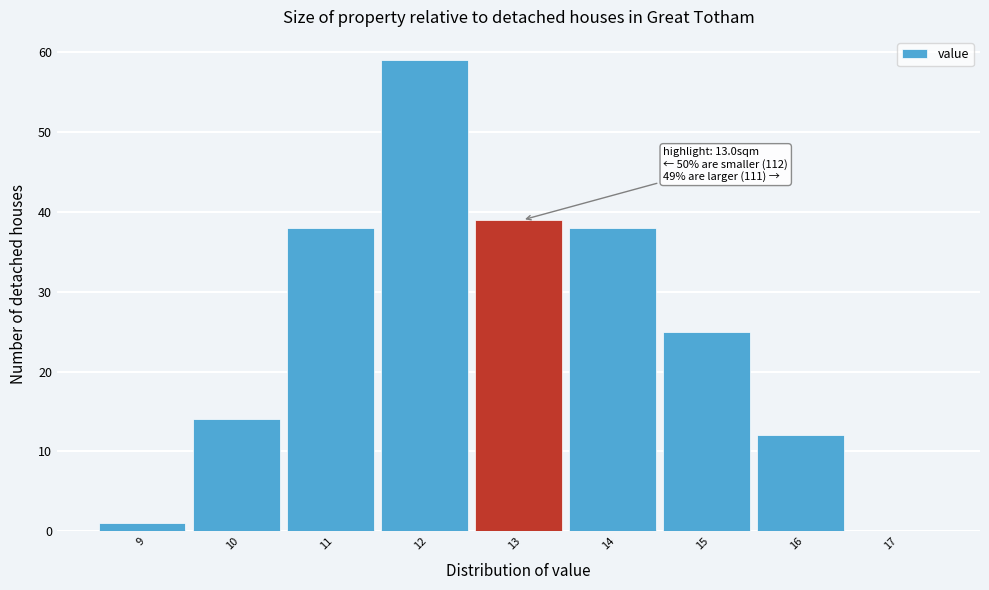

Reading right to left, what are all the values shown in this chart?

17=0	16=12	15=25	14=38	13=39	12=59	11=38	10=14	9=1